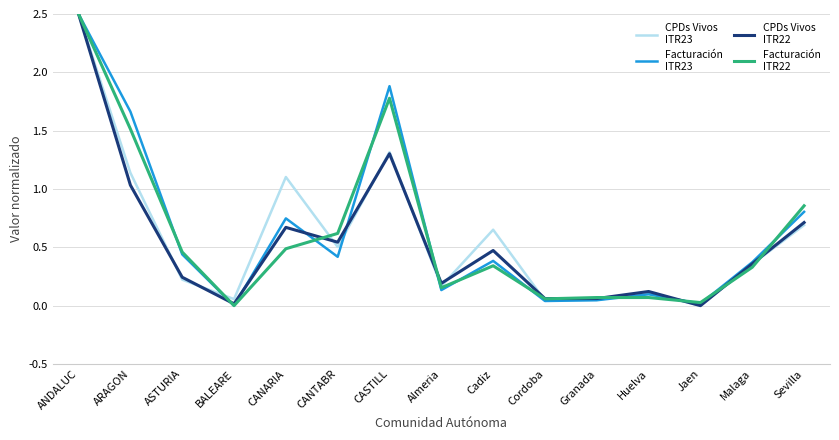

What is the total value across all series at Sevilla?

3.1